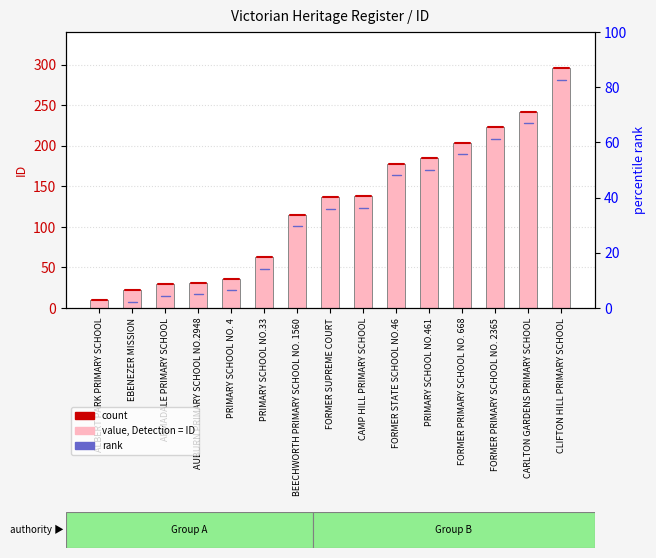

How many data points are above 137?

7